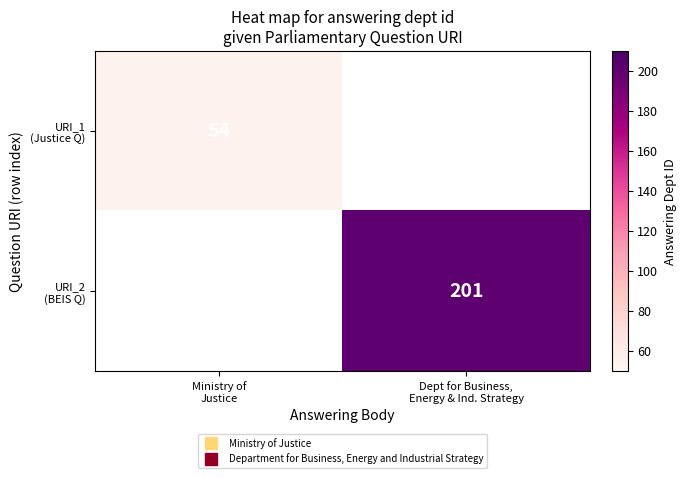

Is the value of URI_2 (BEIS Q) at Dept for Business, Energy & Ind. Strategy greater than the value of URI_1 (Justice Q) at Dept for Business, Energy & Ind. Strategy?

No